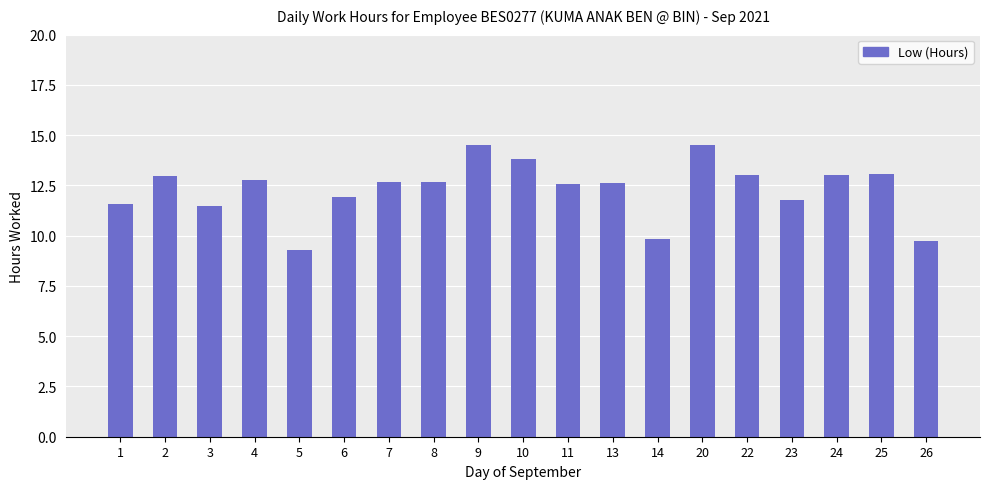

What is the value of the 3rd bar from the left?

11.5